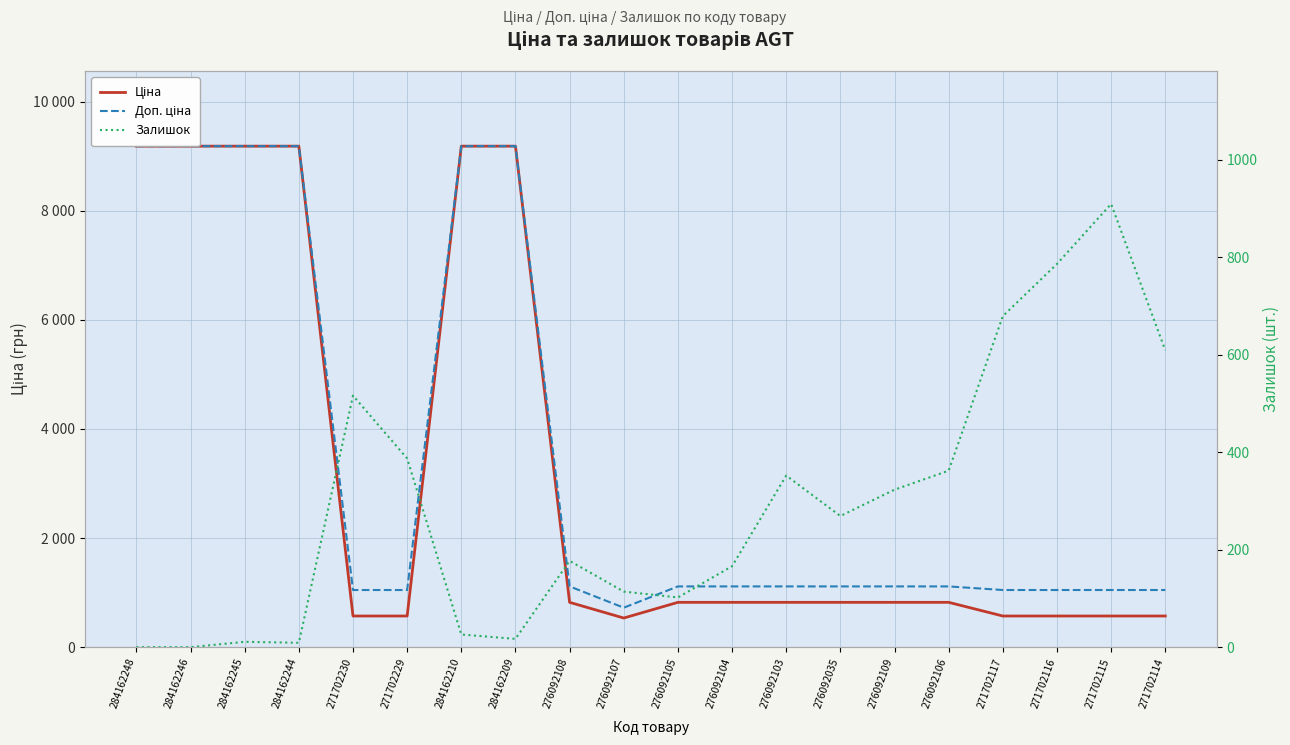

The Ціна series shows 9185.1 at 284162246. True or false?

True